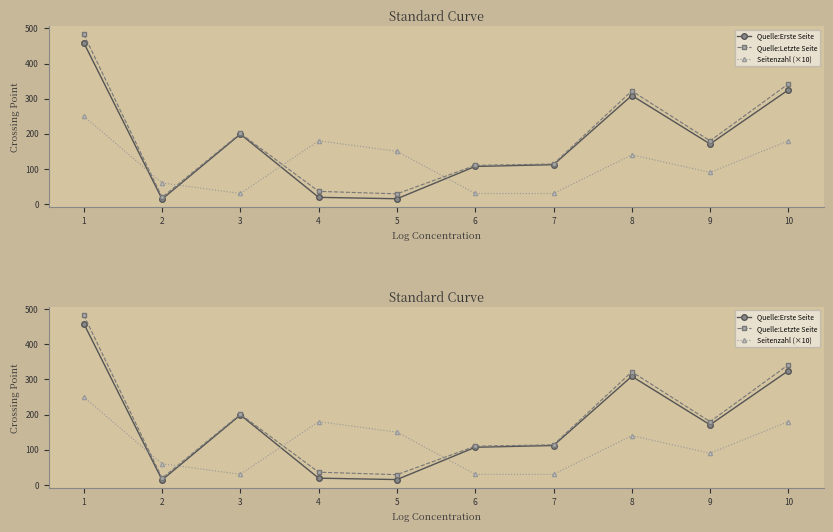

Where does the Quelle:Letzte Seite series first go above 180?

1